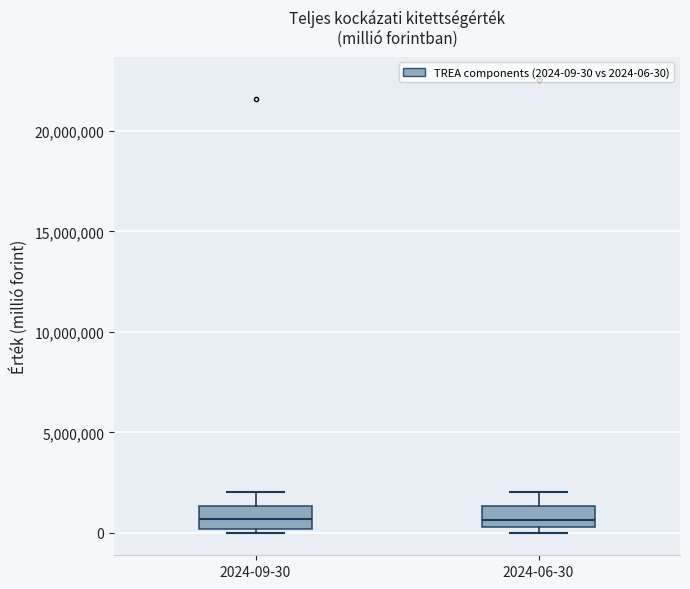

Reading left to right, transcribe this box plot: for each box, give where its median line is, the range the box spans, and where its two whiskers end, as read against the y-axis. The values are not printed on the chart, so give them approximately, as read against the axis.

2024-09-30: median 500000, box 0 to 1500000, whiskers 0 (just below the box's lower edge) to 2000000
2024-06-30: median 500000 (just above the box's lower edge), box 500000 to 1500000, whiskers 0 to 2000000